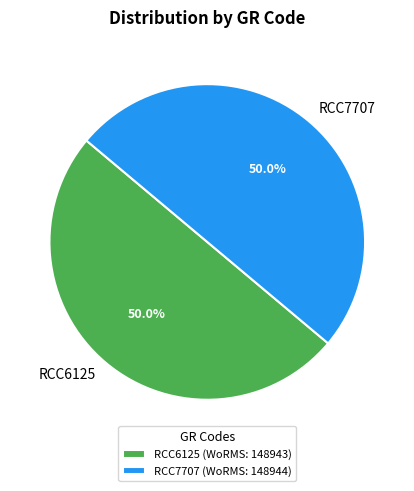

What percentage do RCC7707 and RCC6125 together represent?

100.0%